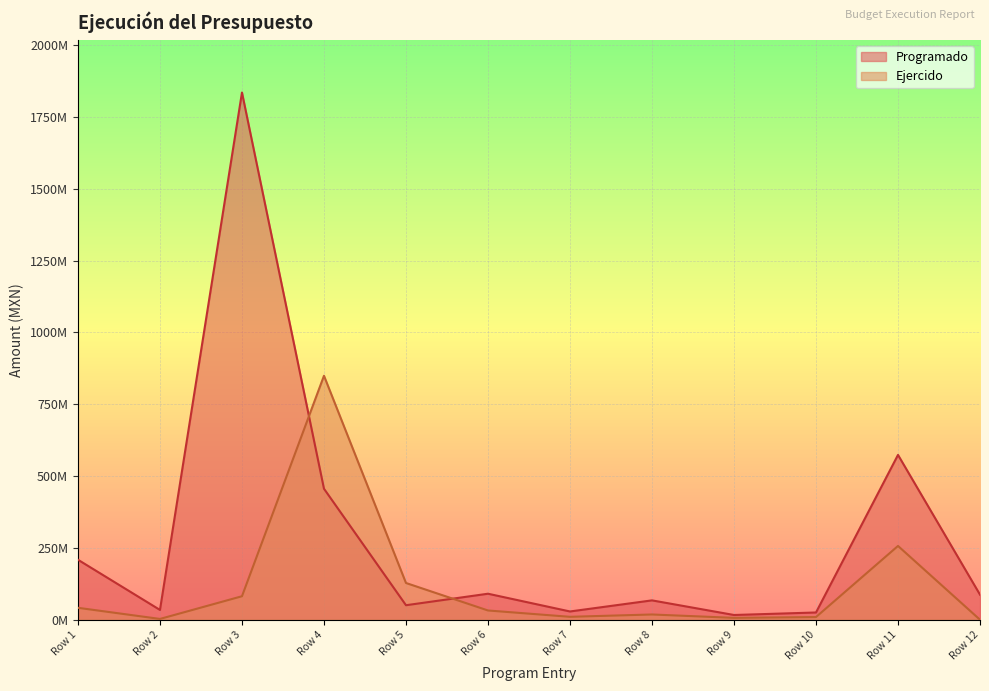

Does the chart display data point markers on the line(s)?

No